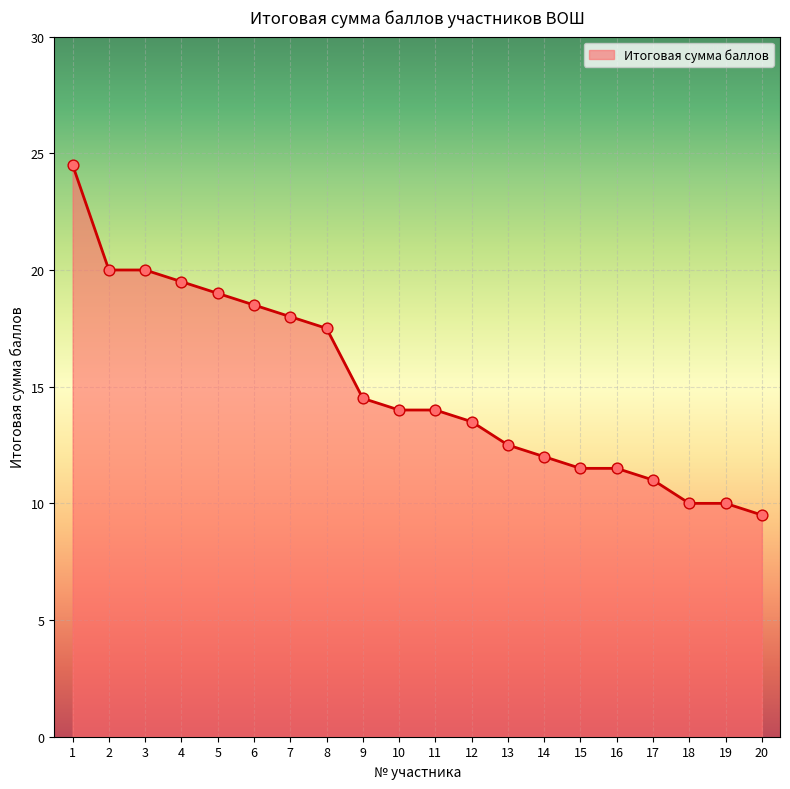

Between 8 and 6, which is larger?

6